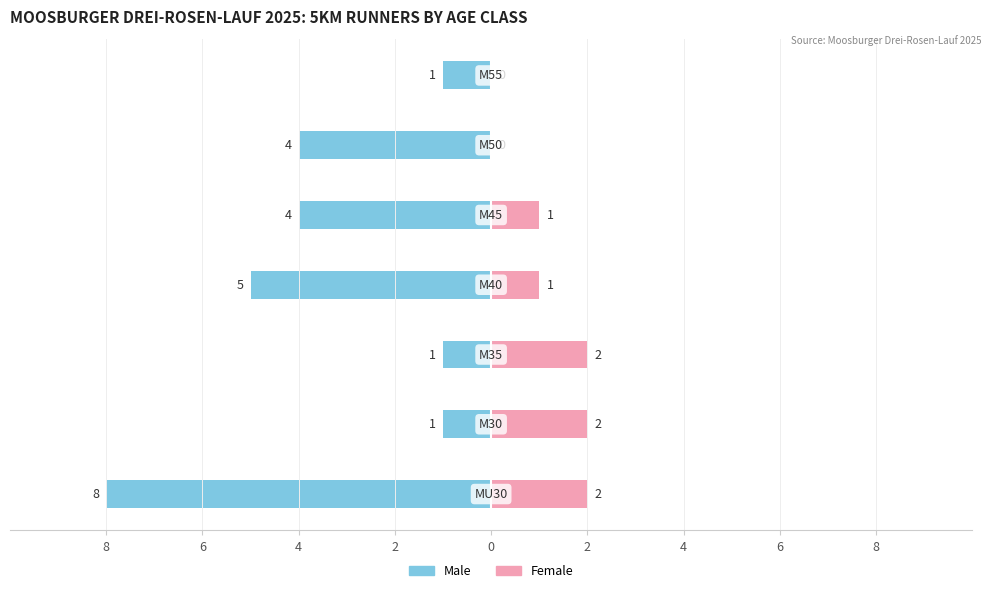

The Male series shows -1 at 2. True or false?

False